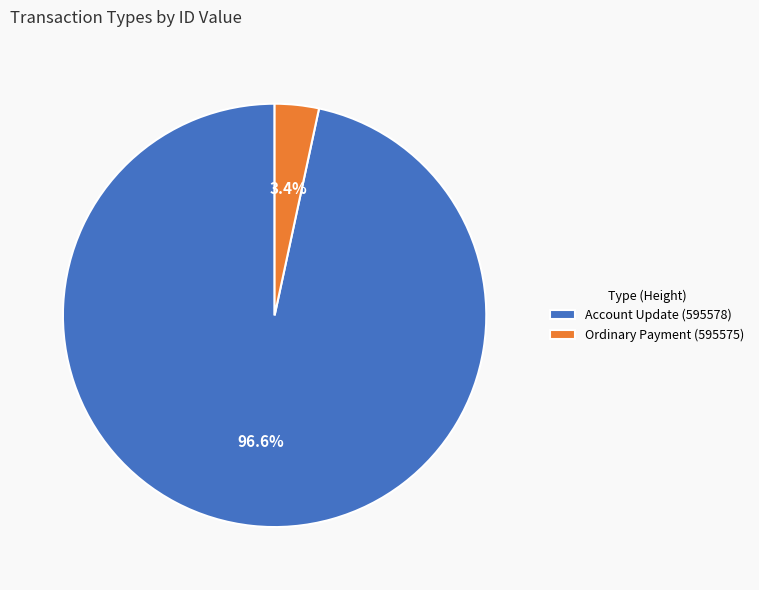

What is the largest slice in the pie chart?

Account Update (595578)